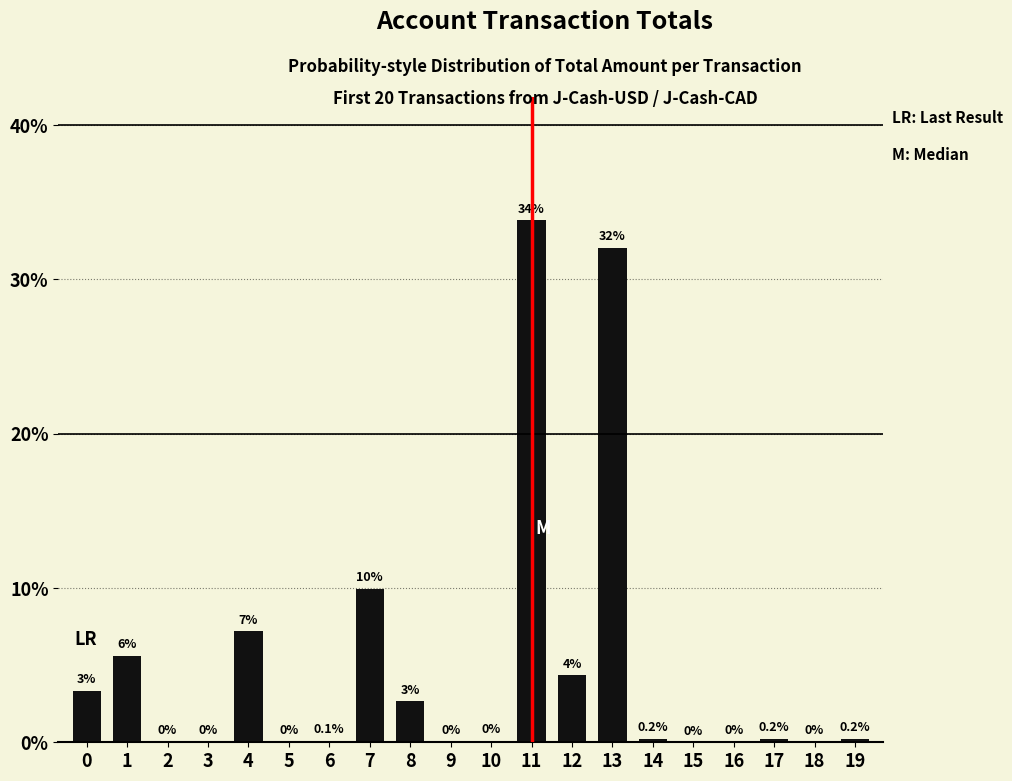

At which category does the chart reach its peak across all series?

11